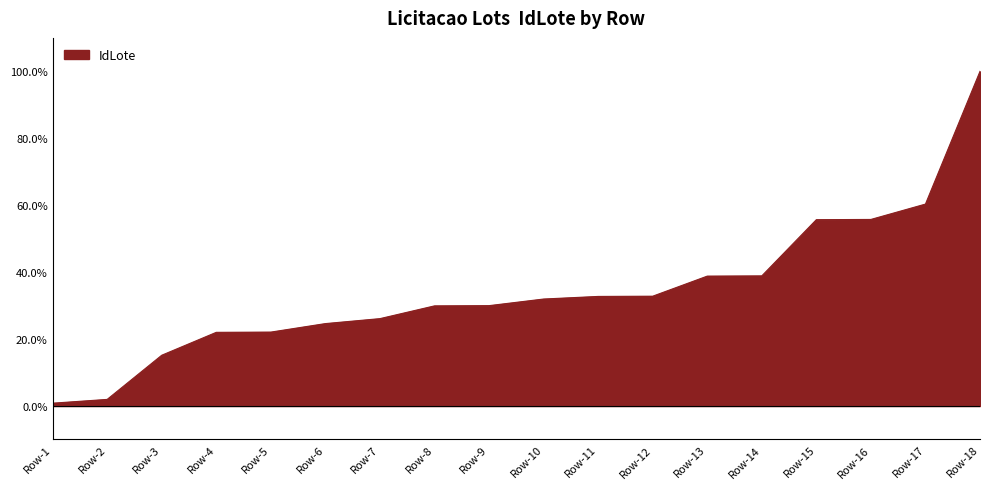

Does the chart have visible grid lines?

Yes